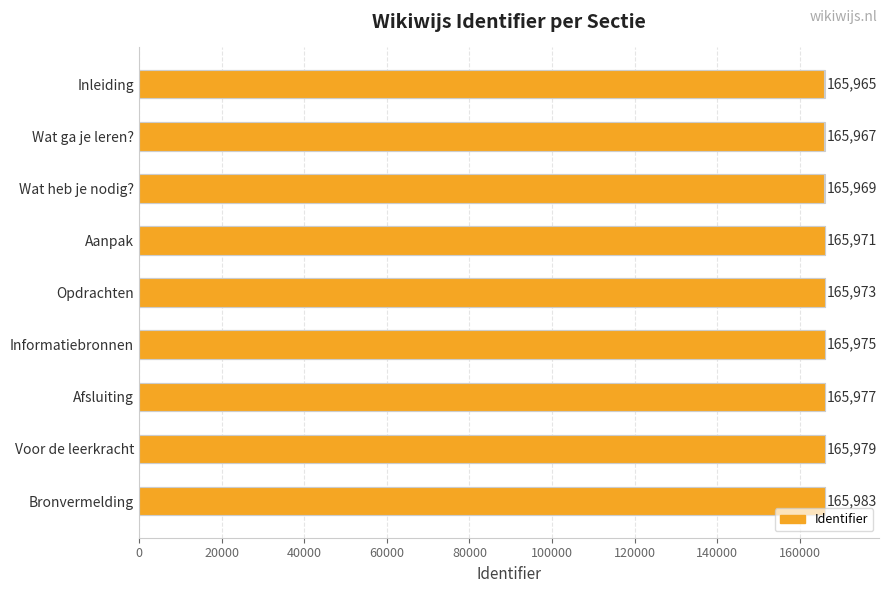

What is the value of the 5th bar from the left?

165973